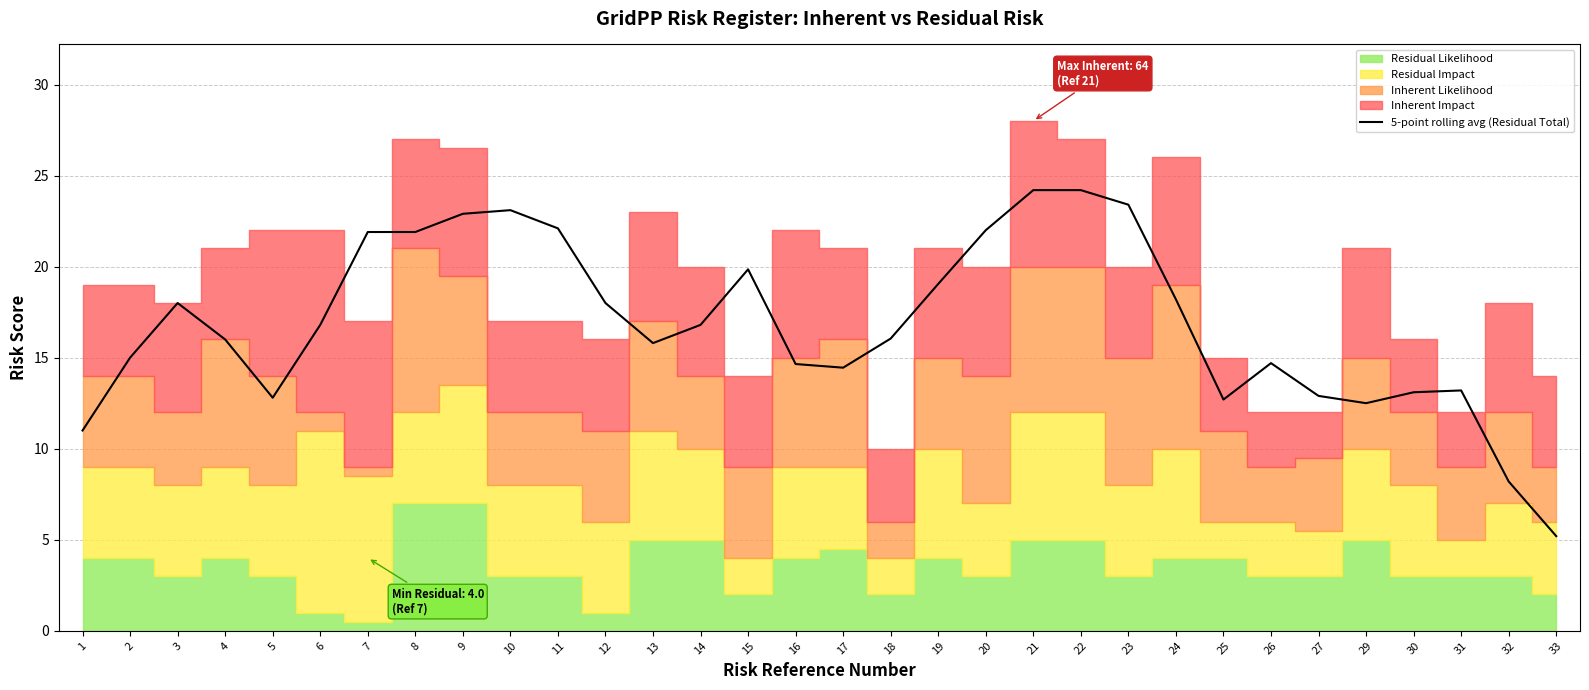

What is the lowest value of the 5-point rolling avg (Residual Total) series?

5.2